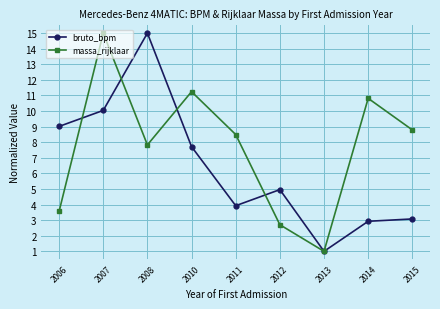

Reading right to left, list all the values displayed in this chart.

bruto_bpm: 3.1	2.9	1.0	5.0	3.9	7.7	15.0	10.0	9.0
massa_rijklaar: 8.8	10.8	1.0	2.7	8.5	11.2	7.8	15.0	3.6